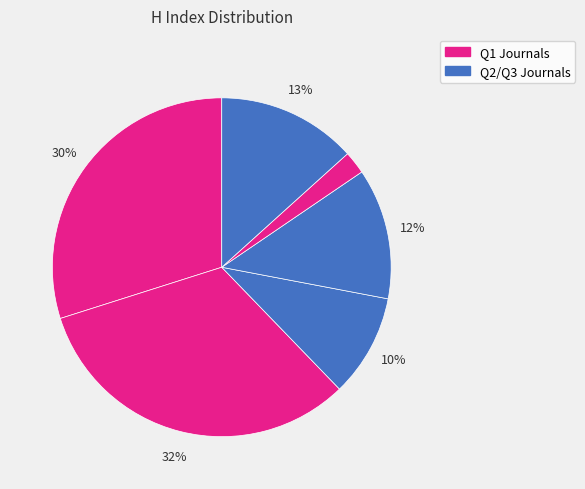

How many segments does this pie chart have?

6